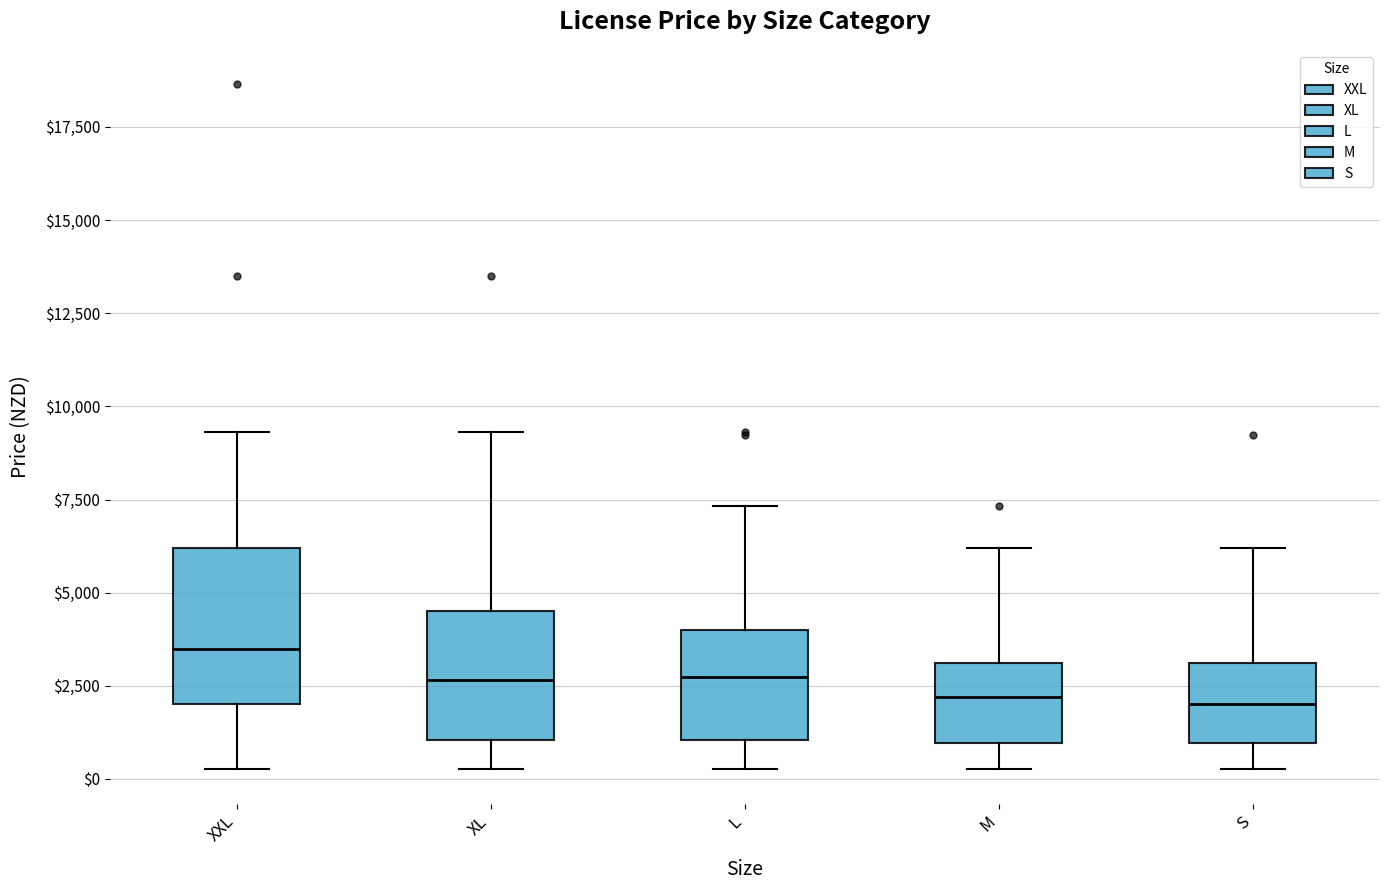

Where does the lower whisker of the box for XL end on the y-axis? The values are not printed on the chart, so give them approximately, as read against the axis.

500